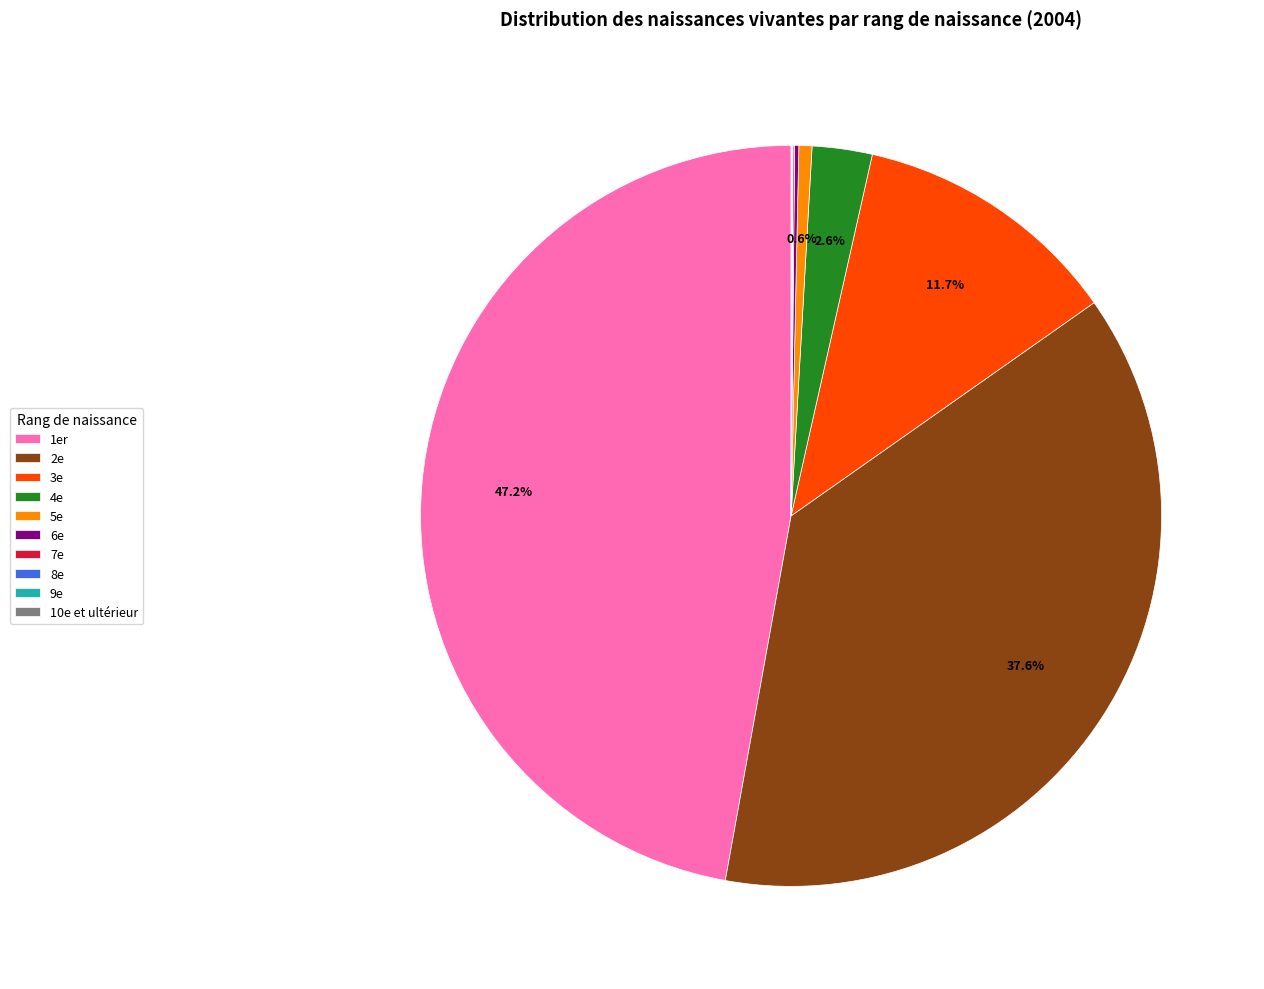

Which slice is the largest?

1er